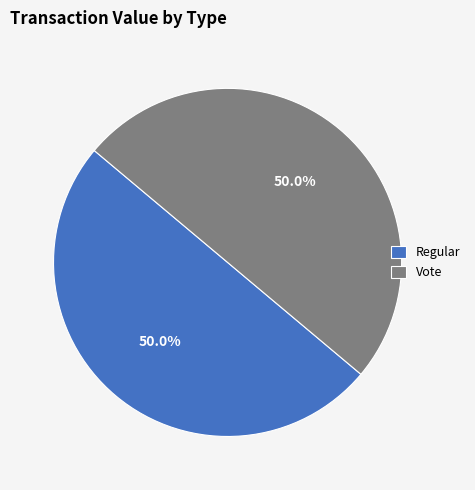

Do Vote and Regular together represent more than half of the pie?

Yes